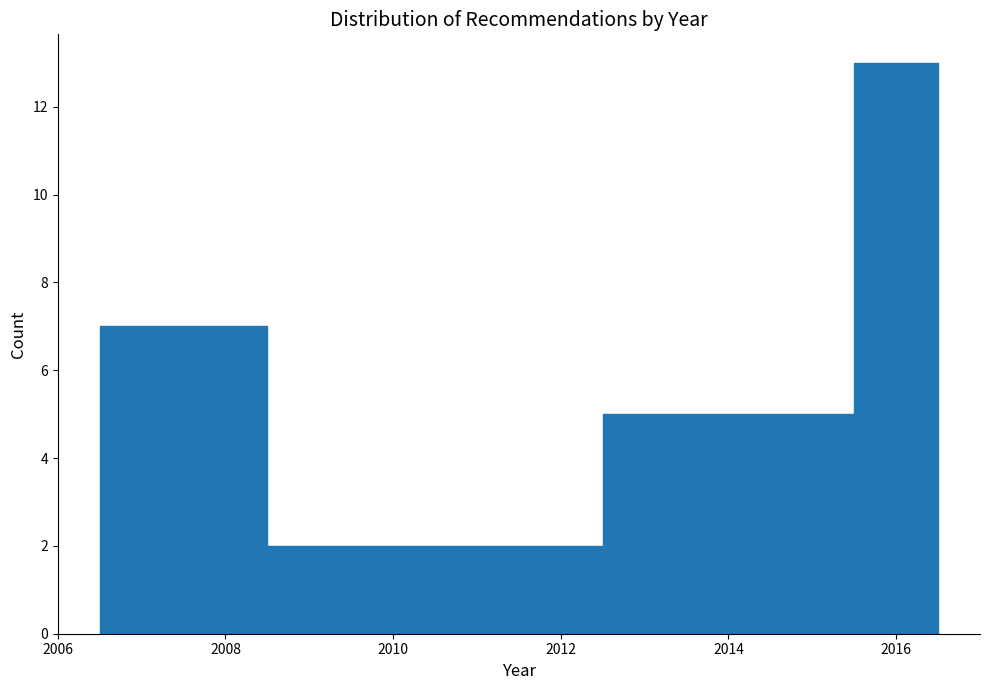

Over which range of the x-axis is the bar tallest?

2015.5 to 2016.5